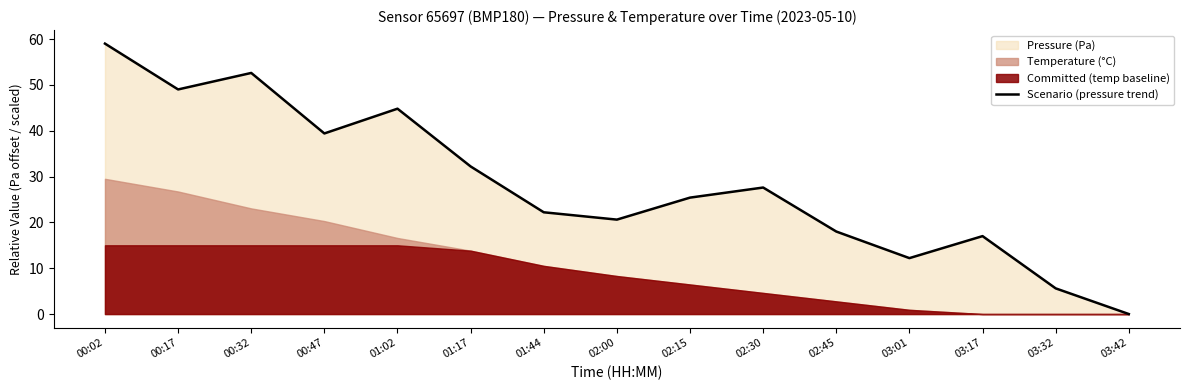

True or false: the data shows 52.6 at 00:32.

True